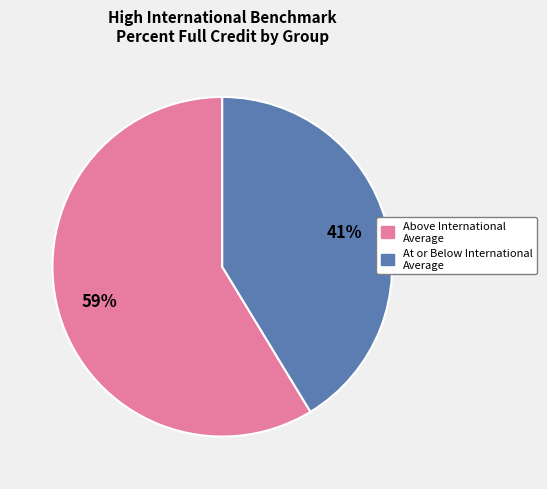

Is there a majority slice in this chart?

Yes